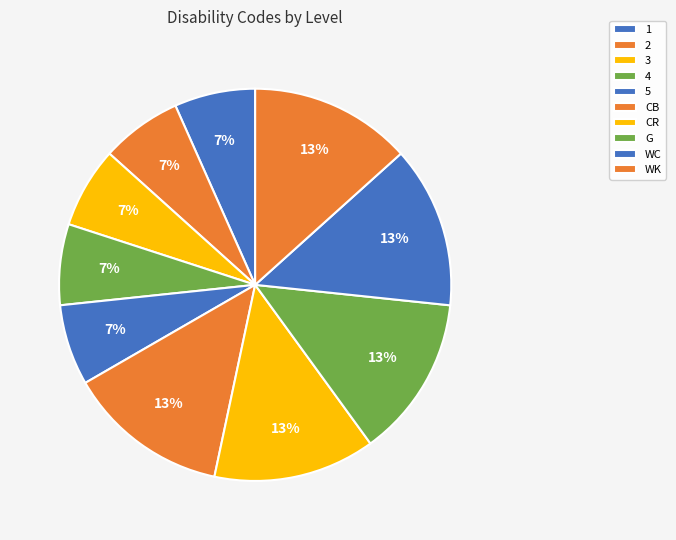

What is the ratio of the value at G to the value at WK?

1.0